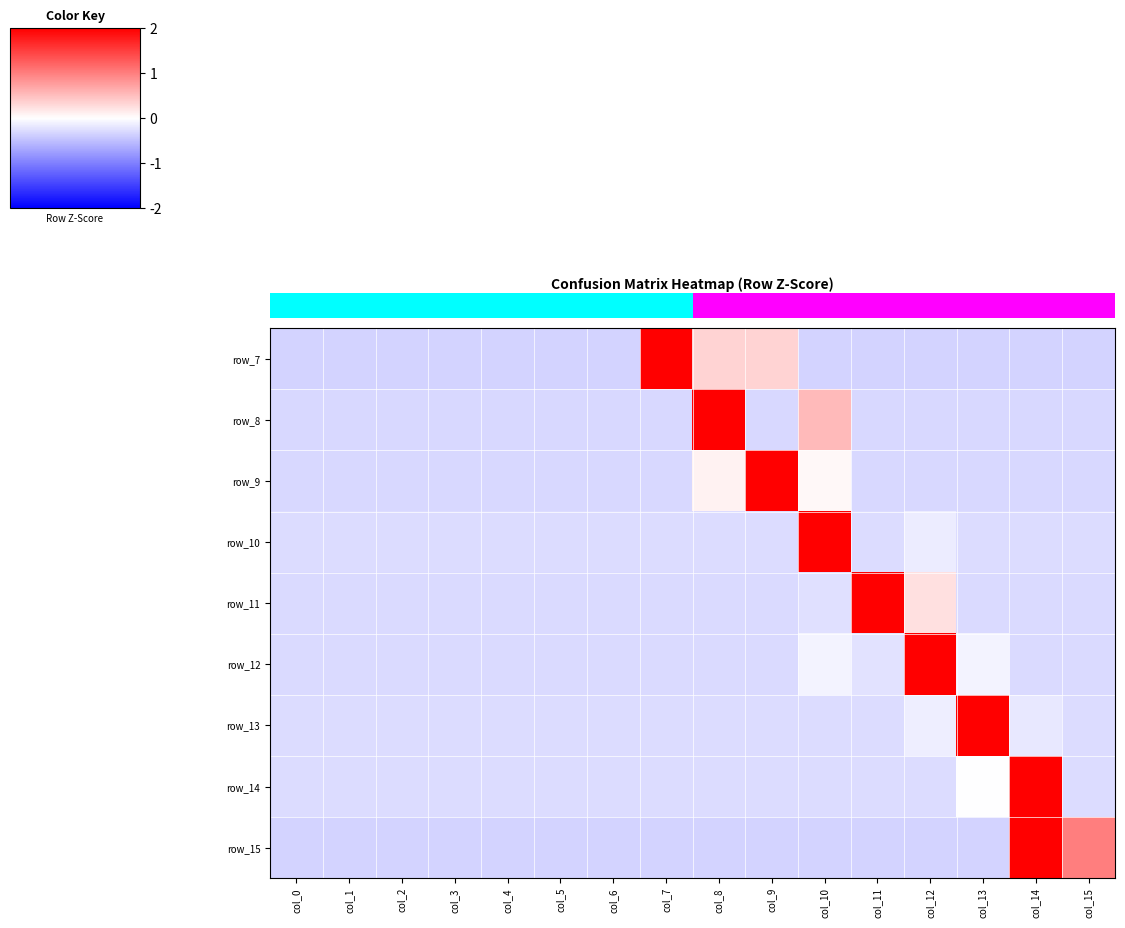

How many categories are shown in the chart?

16